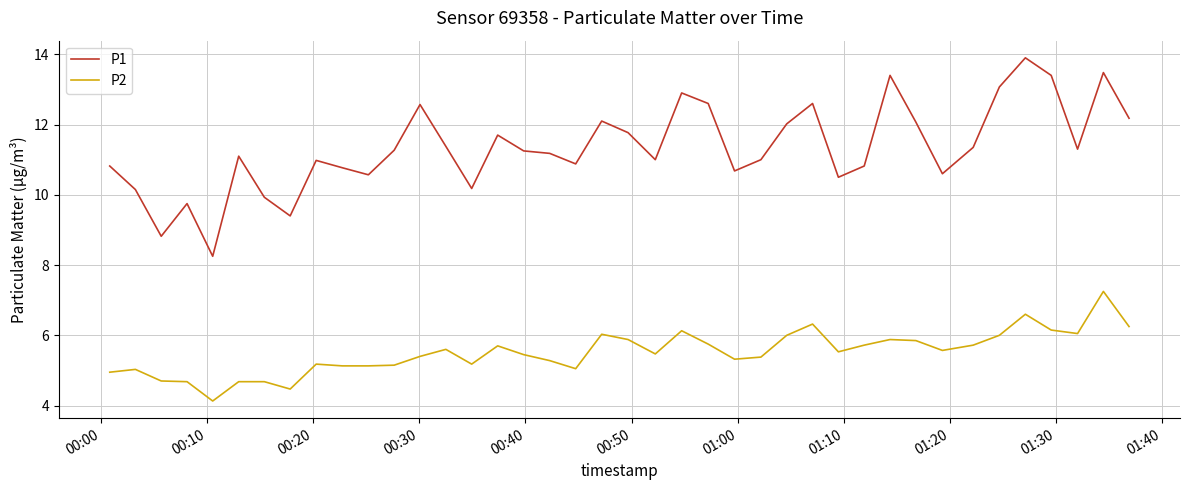

Which series has the widest spread of values?

P1